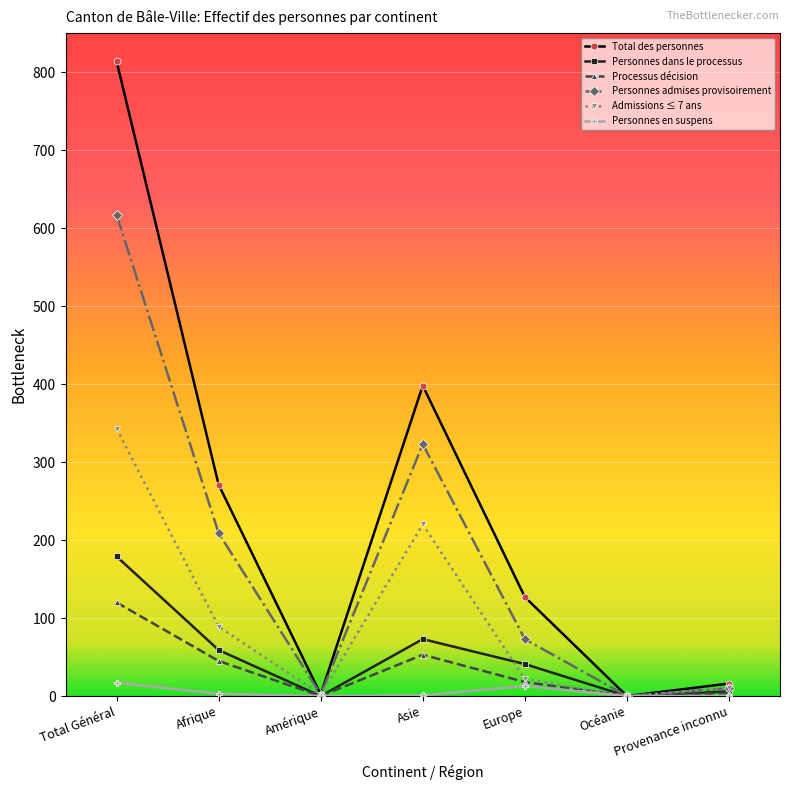

At which label does Personnes admises provisoirement reach its peak?

Total Général